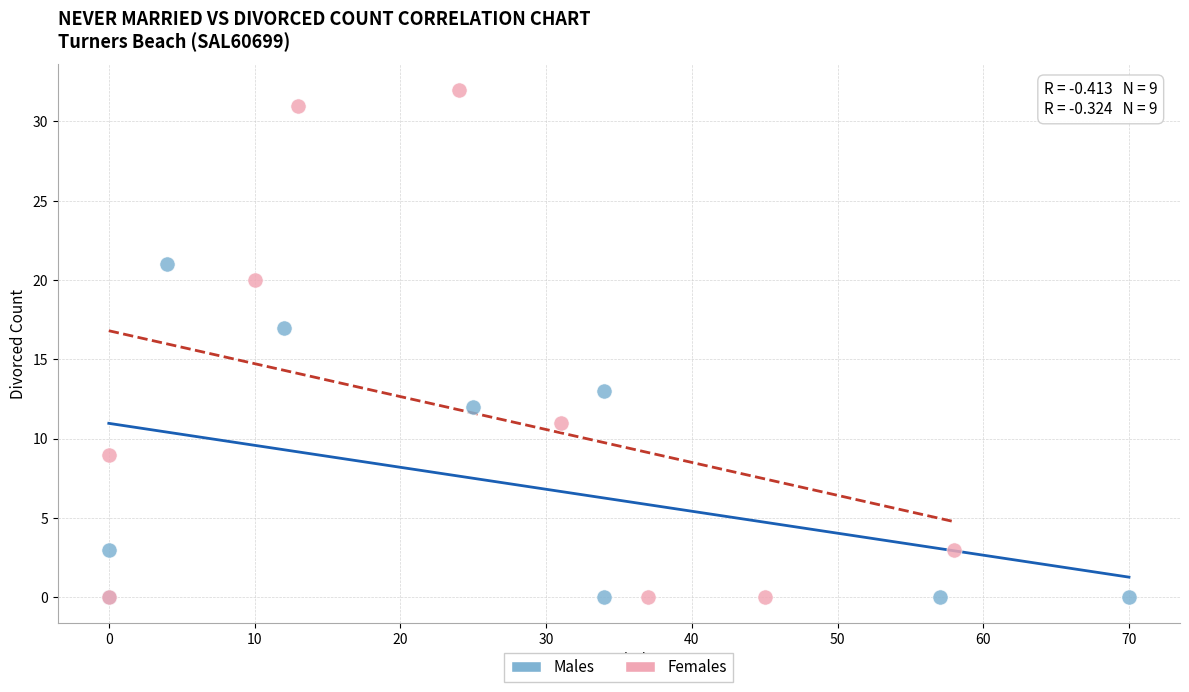

Which series has the widest spread of Y values?

Females